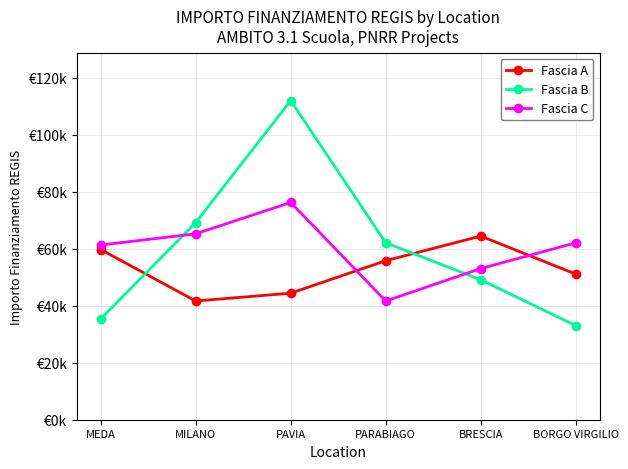

True or false: Fascia A has a value of 85842.4 at PARABIAGO.

False